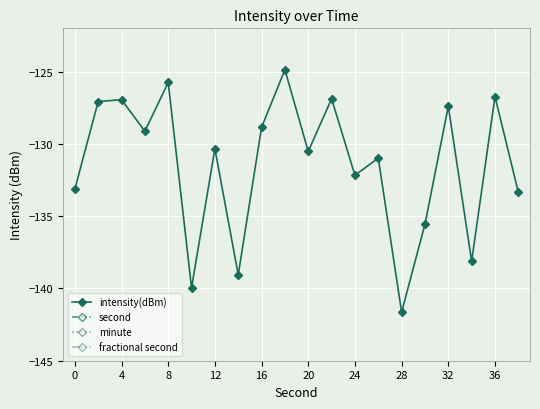

Is it true that intensity(dBm) equals -228.8 at 20?

False